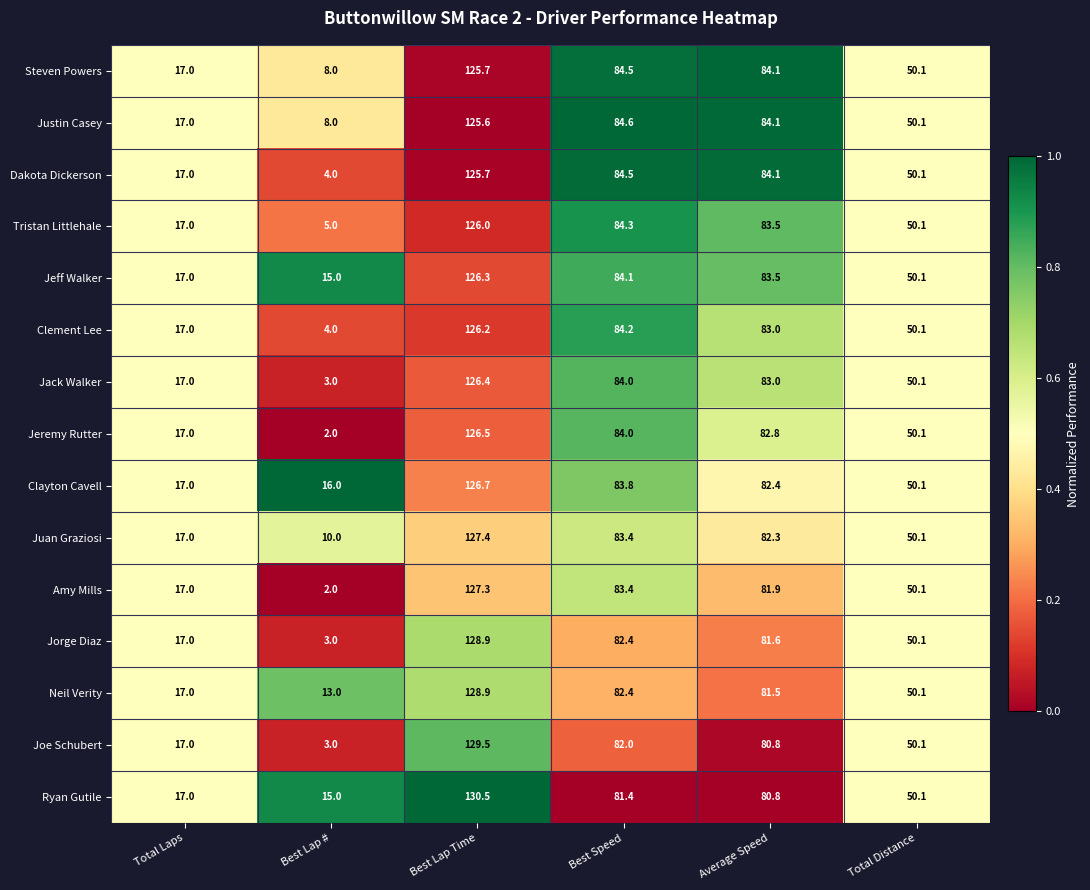

Where does the Dakota Dickerson series first go above 84?

Best Lap Time